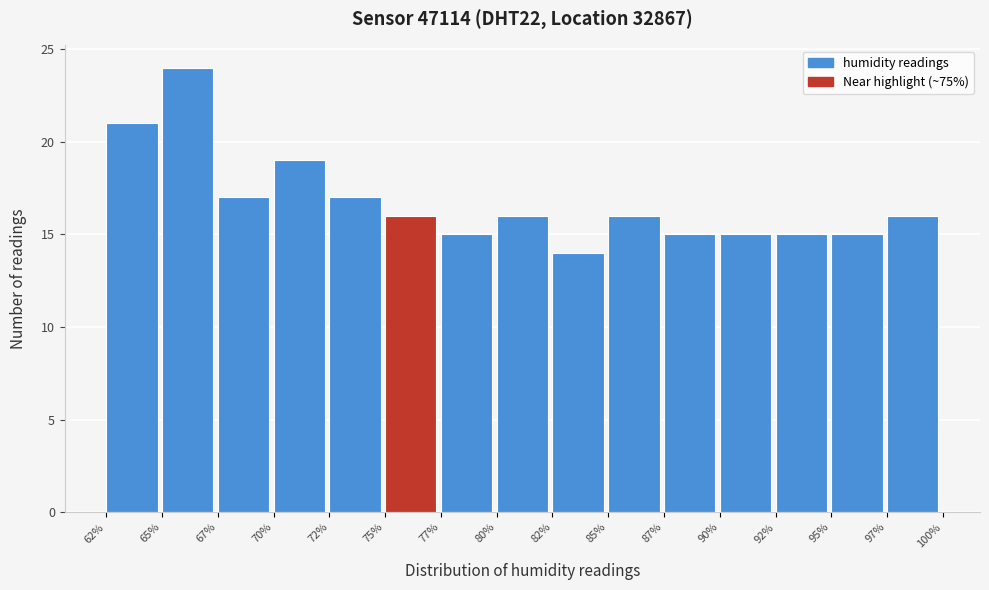

Reading left to right, transcribe all the data shown in this chart.

21	24	17	19	17	16	15	16	14	16	15	15	15	15	16